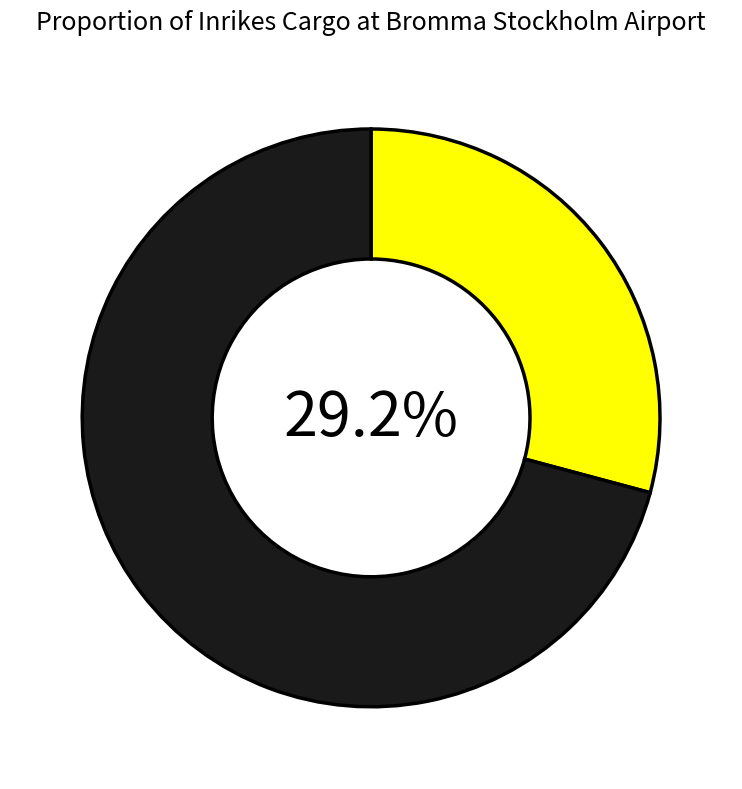

Is there any slice that represents more than half of the pie?

Yes